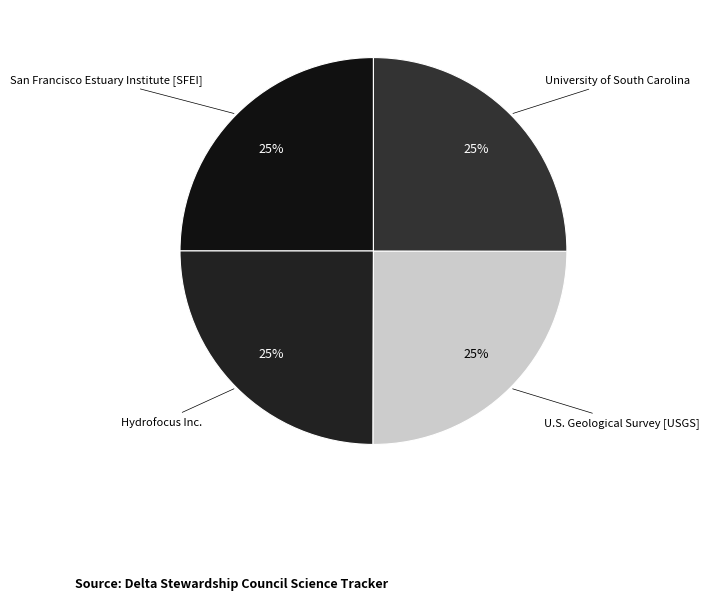

What is the ratio of the value at San Francisco Estuary Institute [SFEI] to the value at University of South Carolina?

1.0